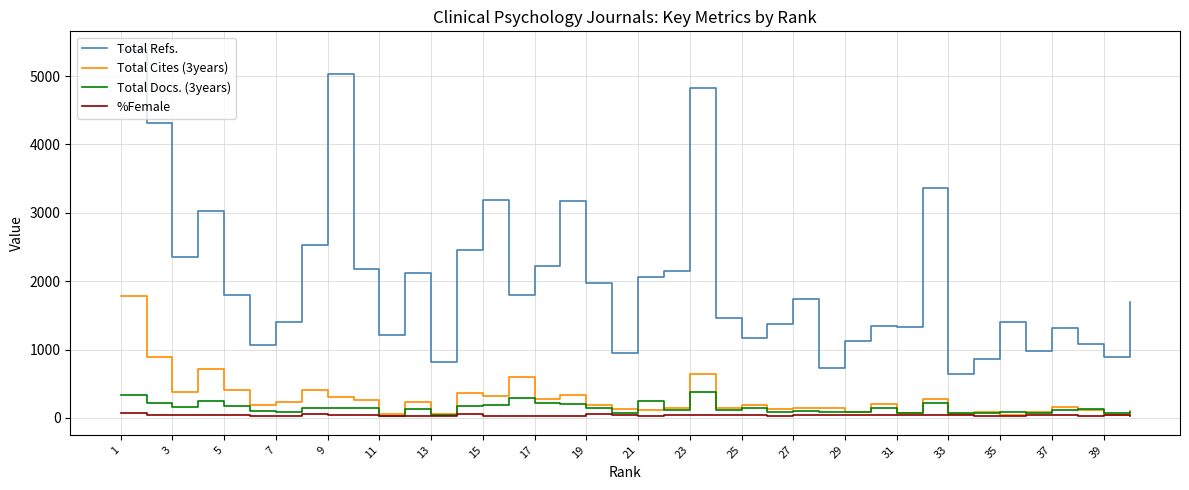

True or false: Total Docs. (3years) and Total Refs. cross at least once.

False